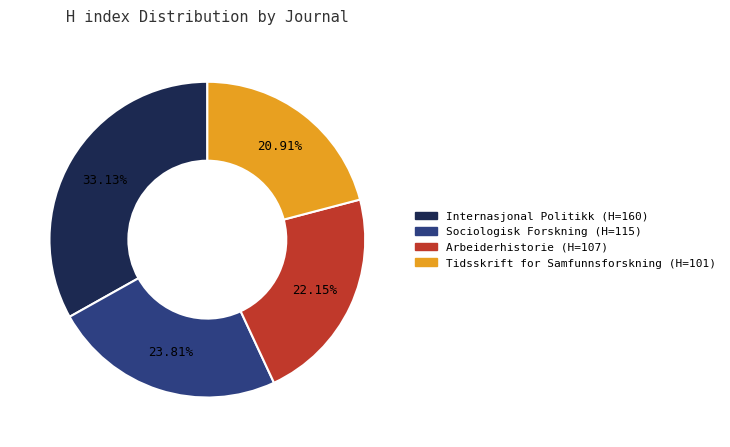

To the nearest percent, what is the average slice percentage?

25%